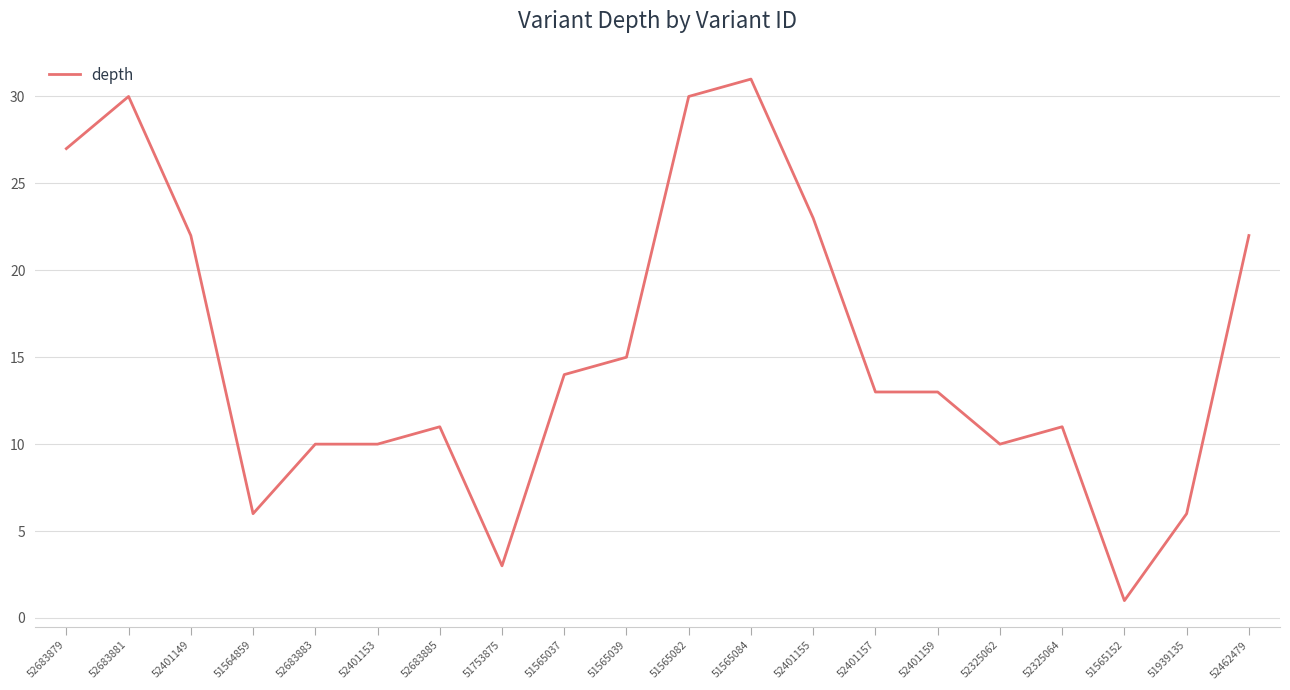

How many lines are shown in the chart?

1